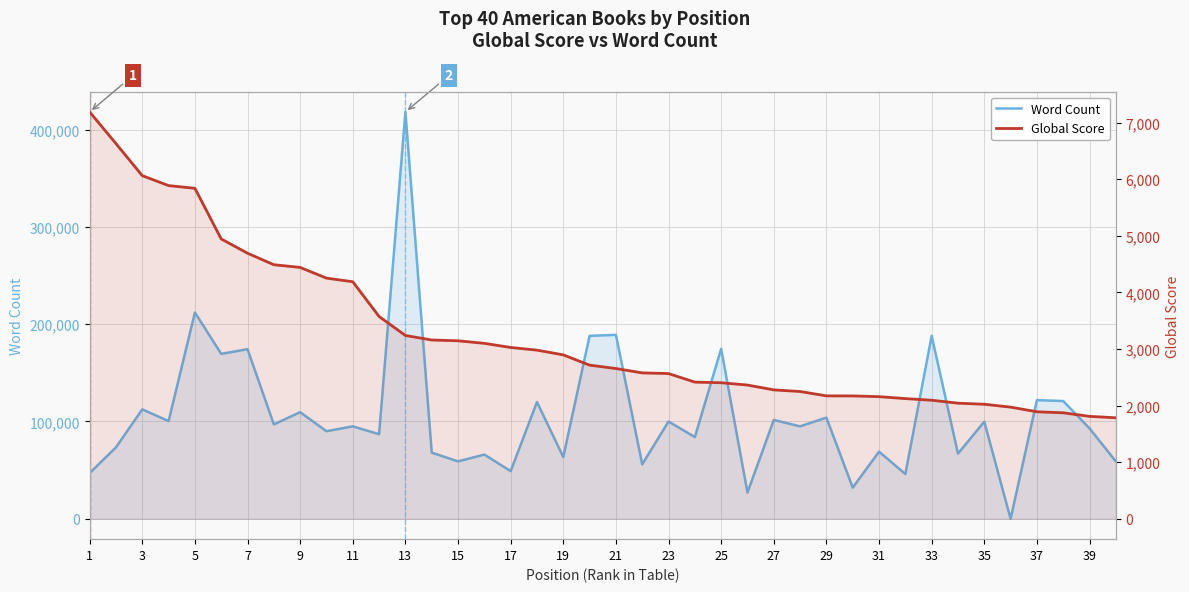

True or false: Word Count has more than 1 points higher than both neighbors.

True